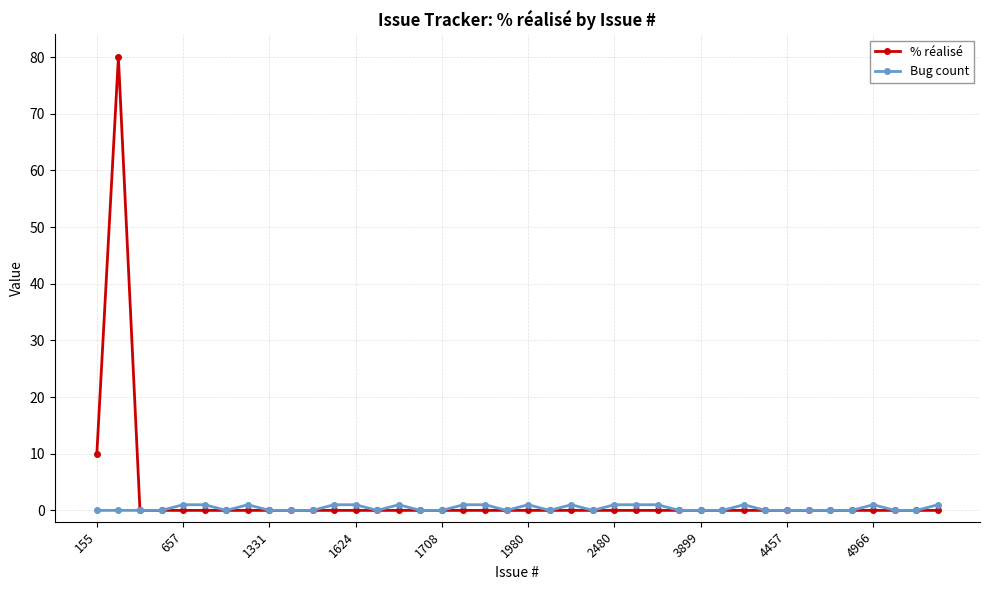

What is the maximum value shown in the chart?

80